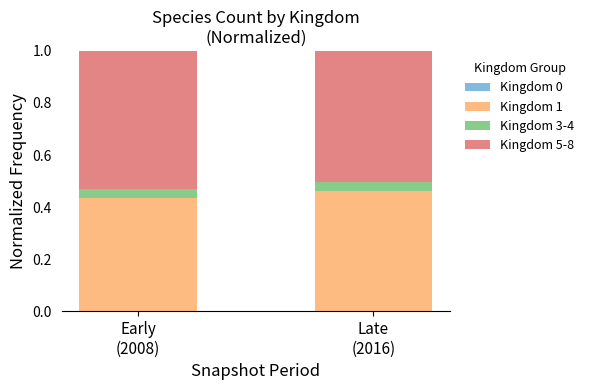

Count the number of categories in the chart.

2